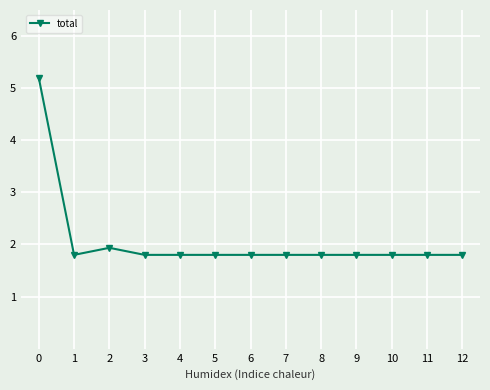

What is the difference between the maximum and minimum values?

3.4